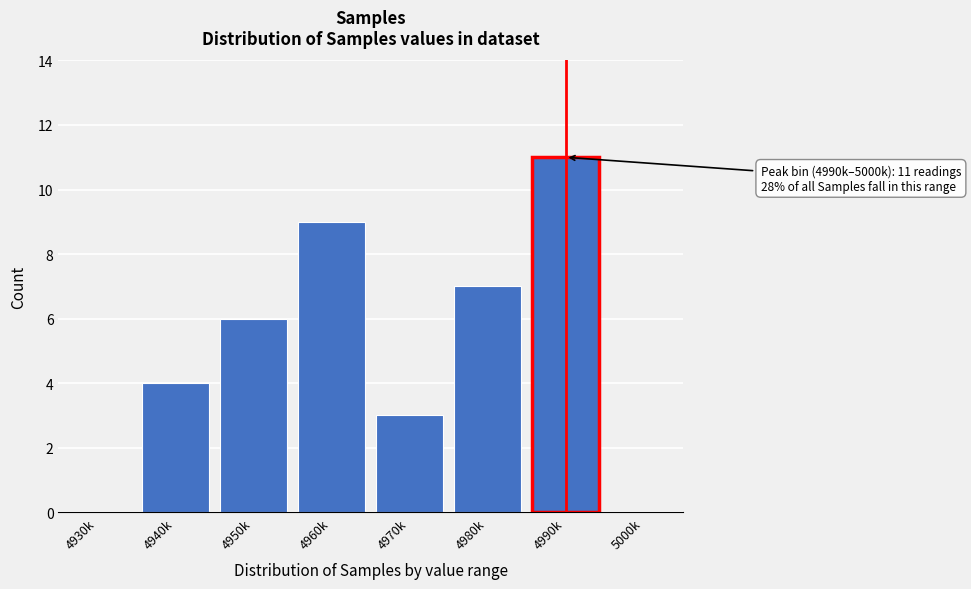

Reading right to left, extract all data points from this chart.

5000k=0	4990k=11	4980k=7	4970k=3	4960k=9	4950k=6	4940k=4	4930k=0